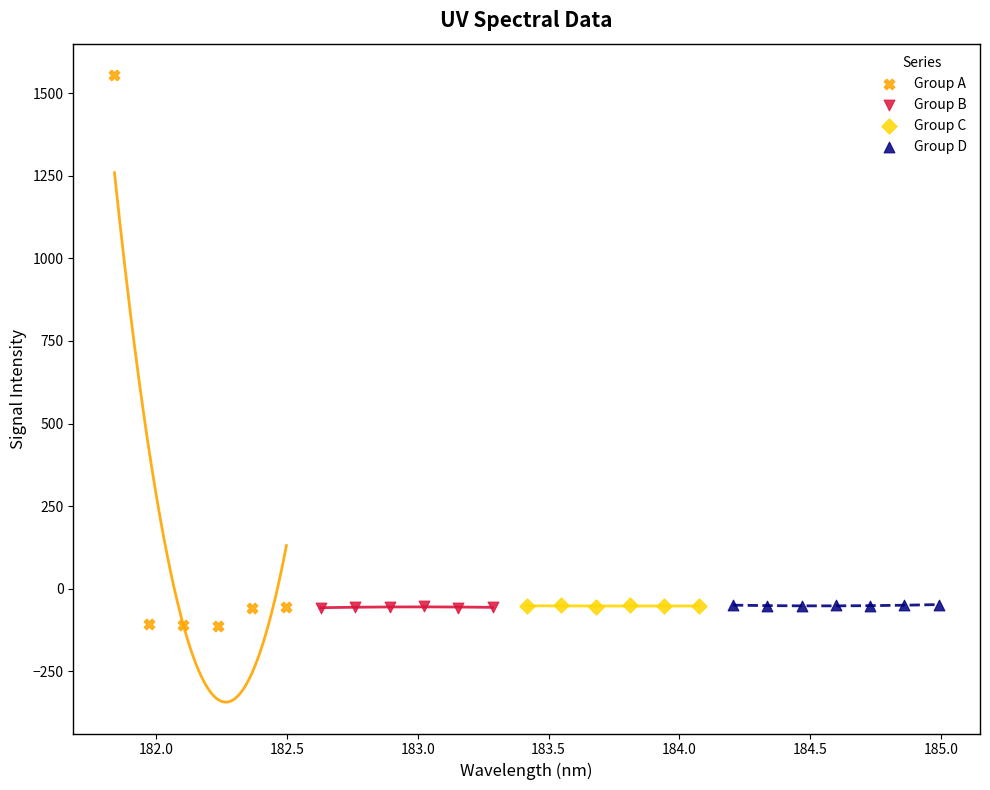

Which series has the largest Y range (max minus min)?

Group A